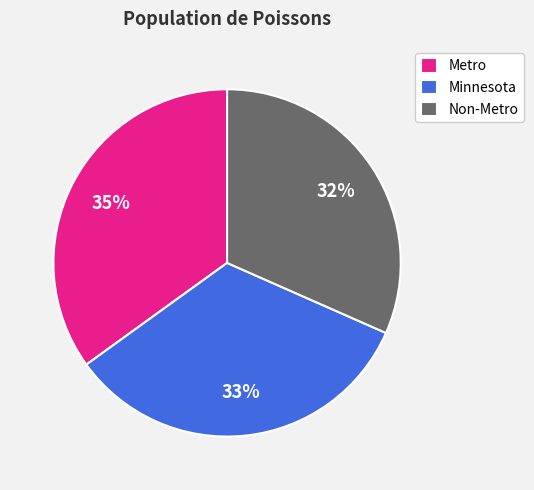

Is there any slice that represents more than half of the pie?

No